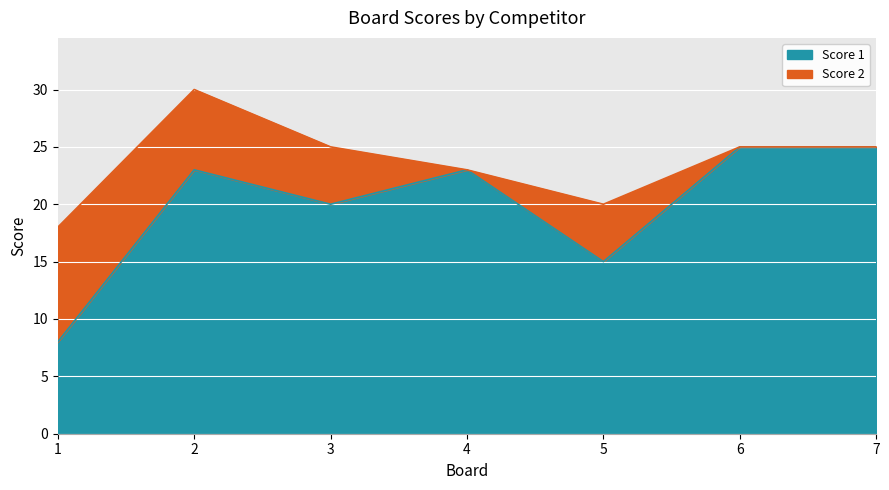

What is the ratio of the value at 5 to the value at 1?

1.9